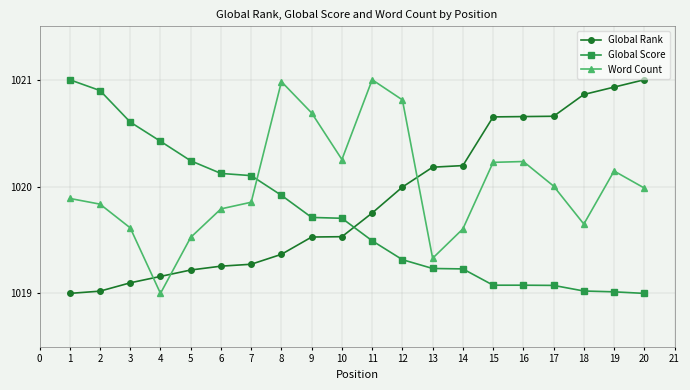

Is the value of Global Rank at 16 greater than the value of Global Score at 17?

Yes